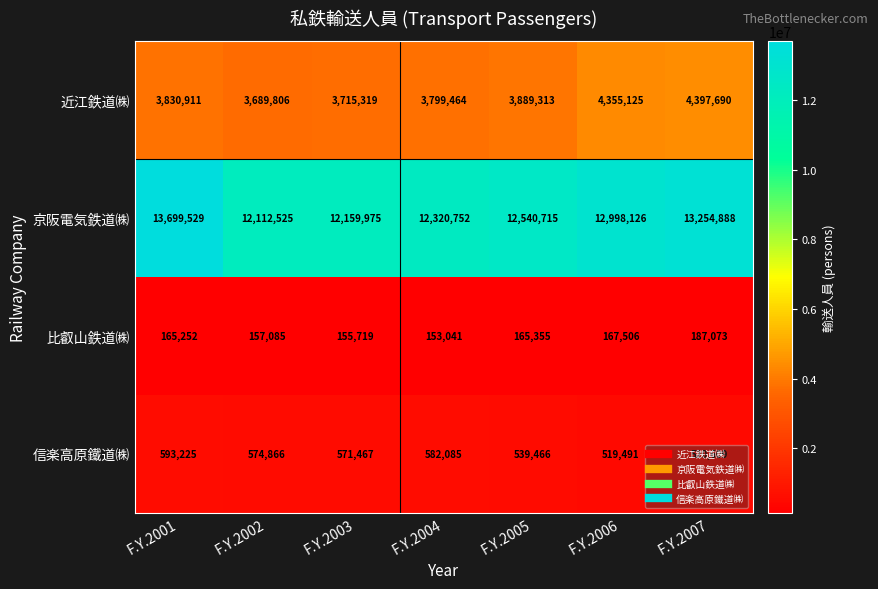

Which label corresponds to the largest value in the chart?

F.Y.2001